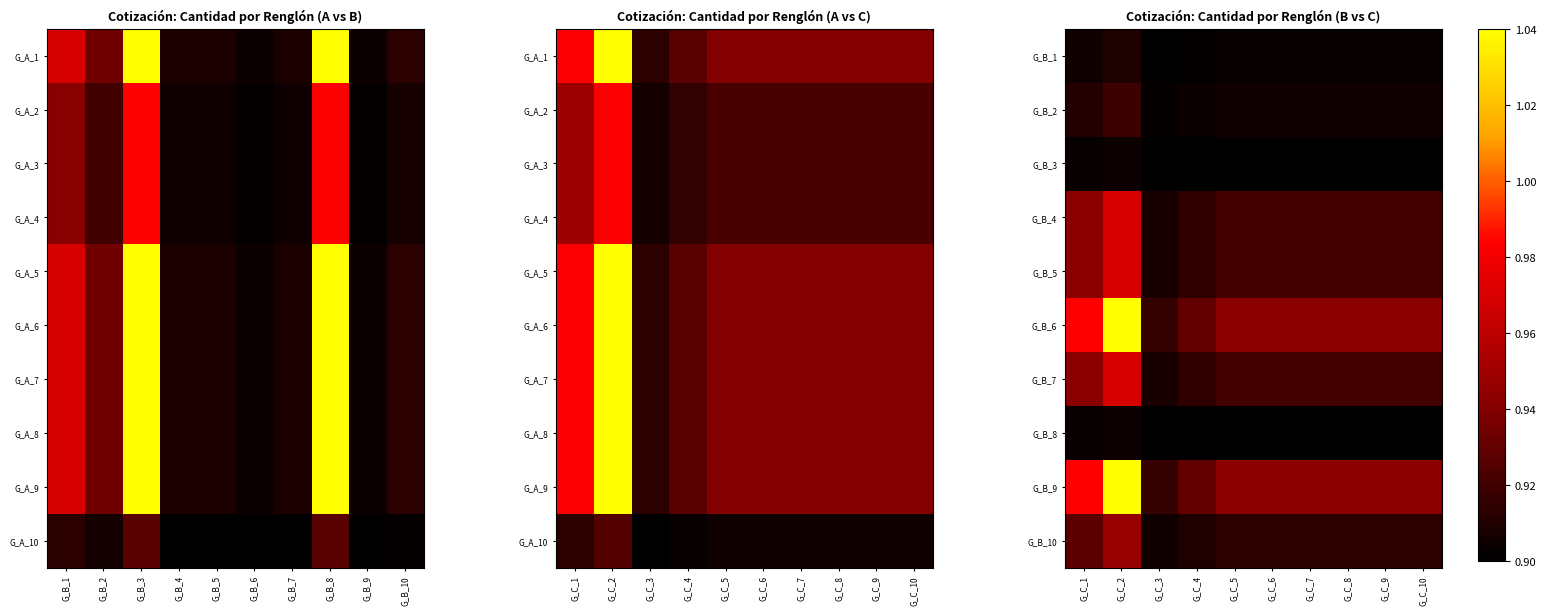

What is the sum of the G_B_1 values at G_C_1 and G_C_3?

1.8